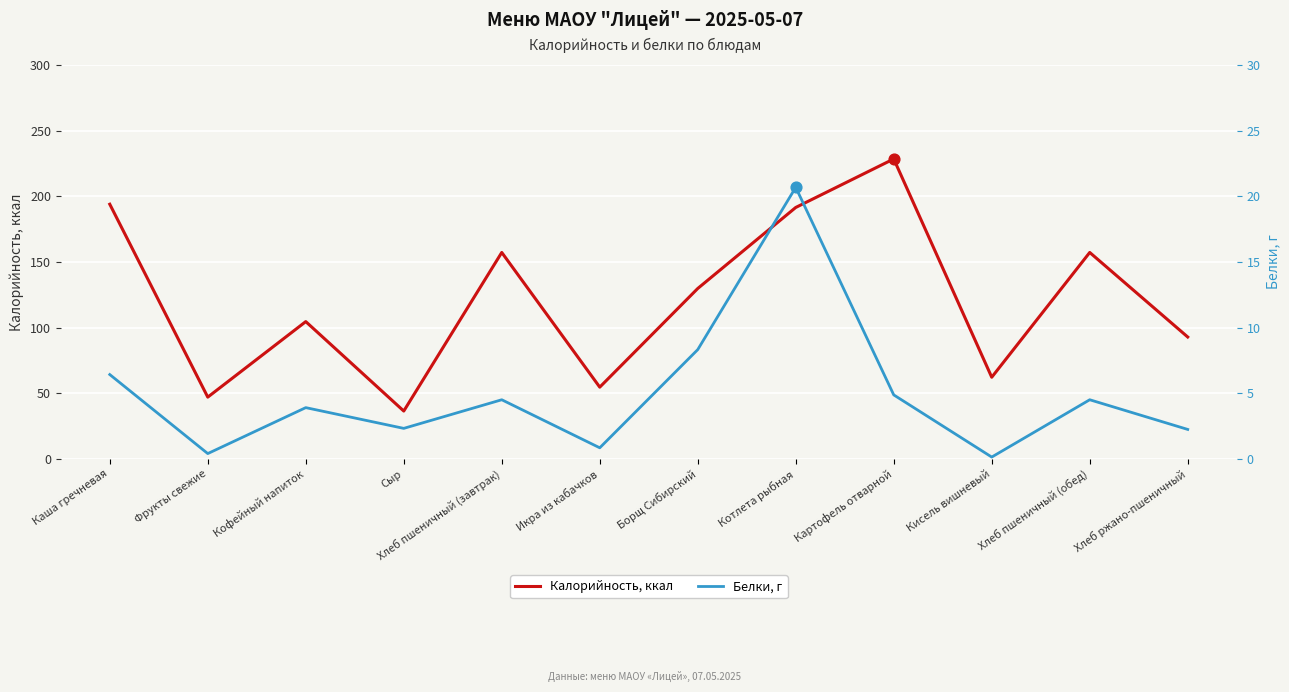

Which series has the largest total across all categories?

Калорийность, ккал